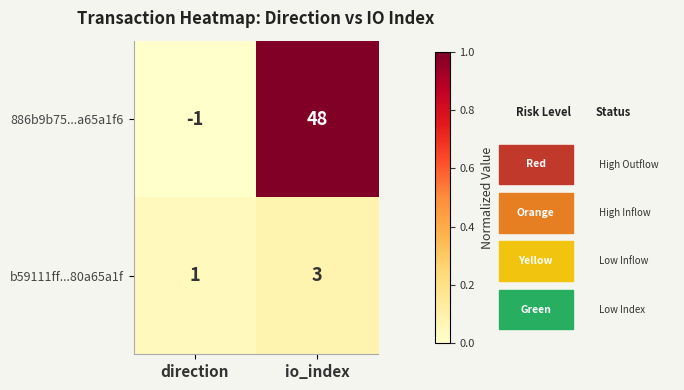

Reading left to right, transcribe all the data shown in this chart.

886b9b75...a65a1f6: -1	48
b59111ff...80a65a1f: 1	3